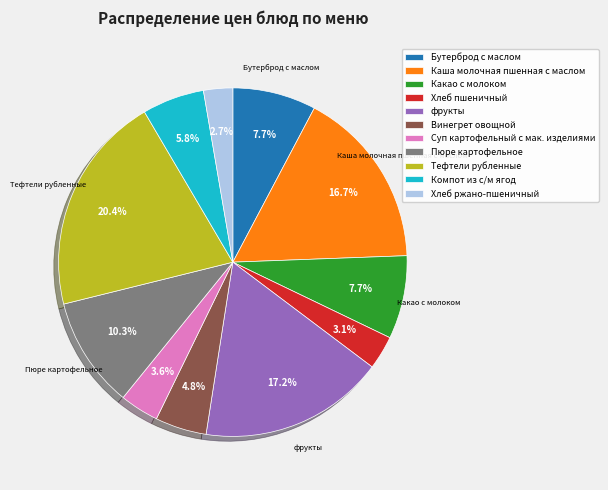

What is the ratio of the value at Пюре картофельное to the value at фрукты?

0.6